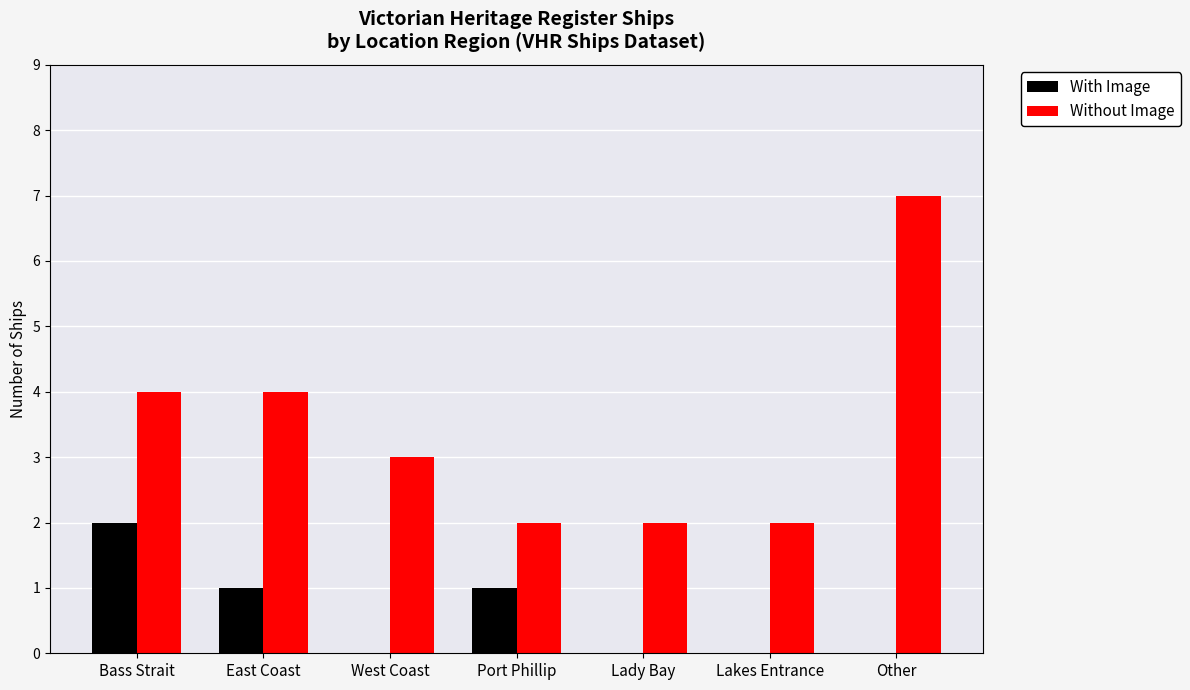

How many With Image values are between 0 and 1?

6